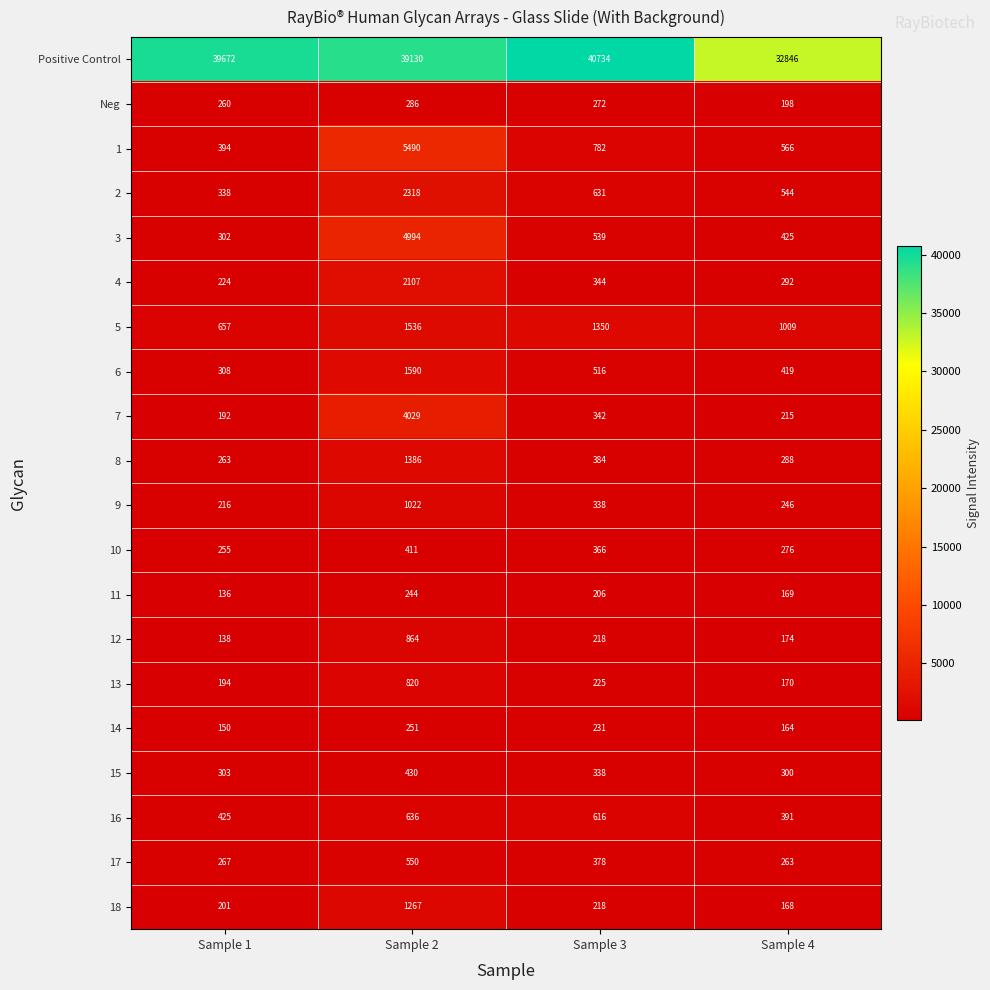

Which series changed the most between Sample 1 and Sample 4?

Positive Control